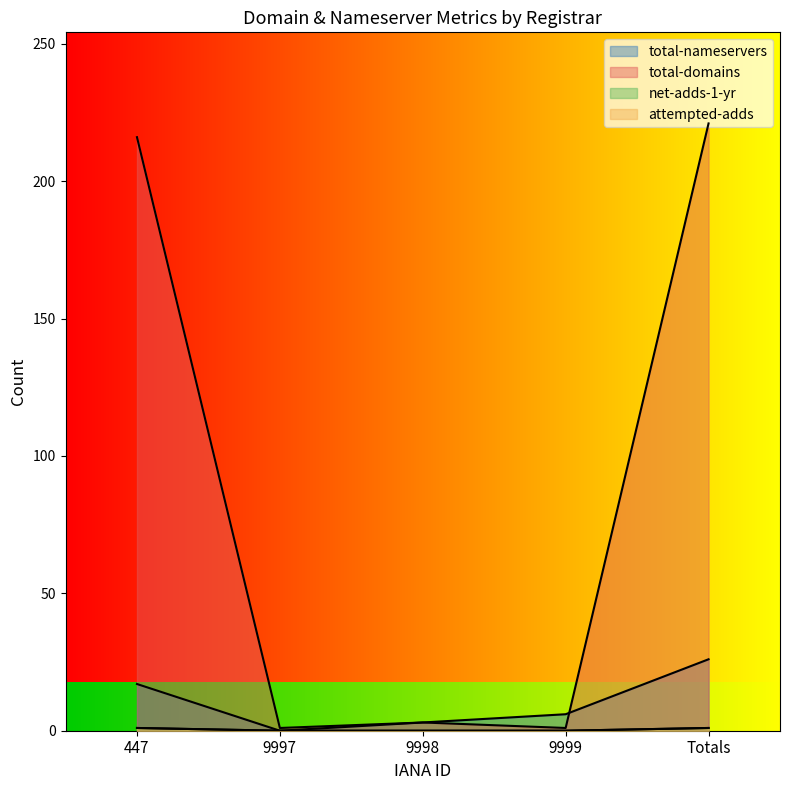

What is the total value across all series at 447?

235